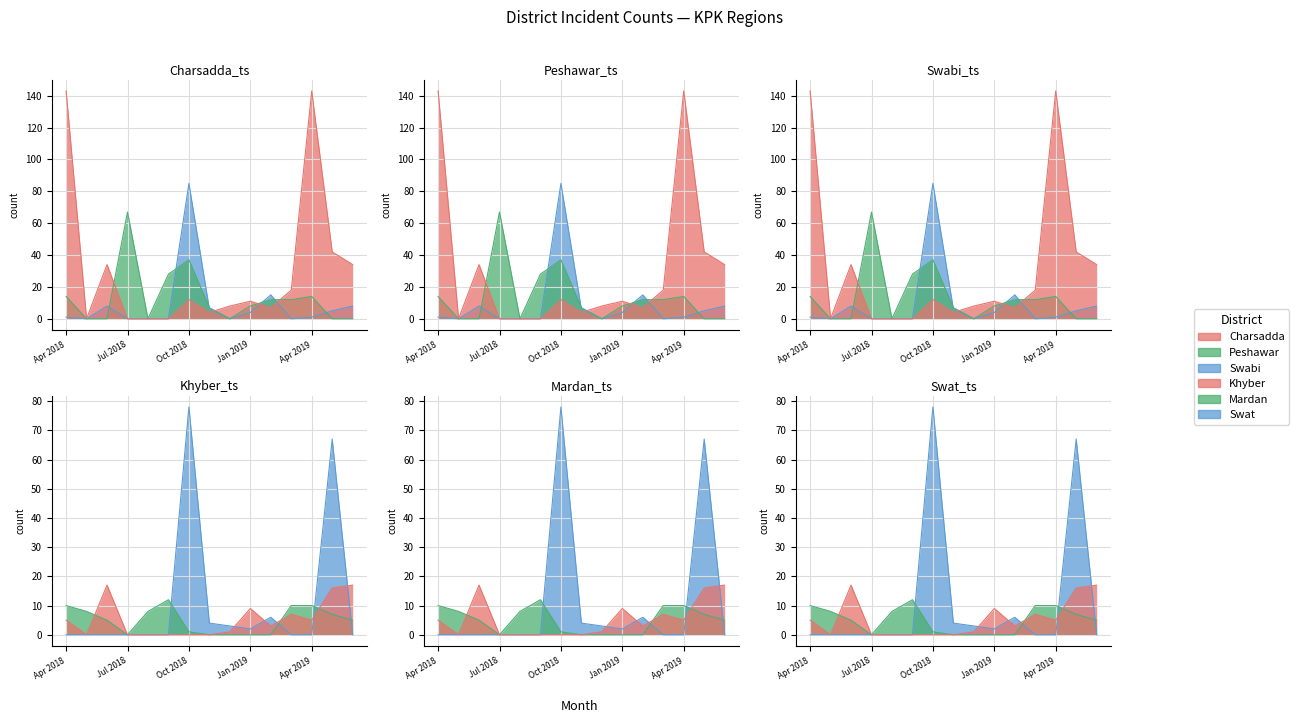

What is the label of the 13th point from the left?

Apr 2019